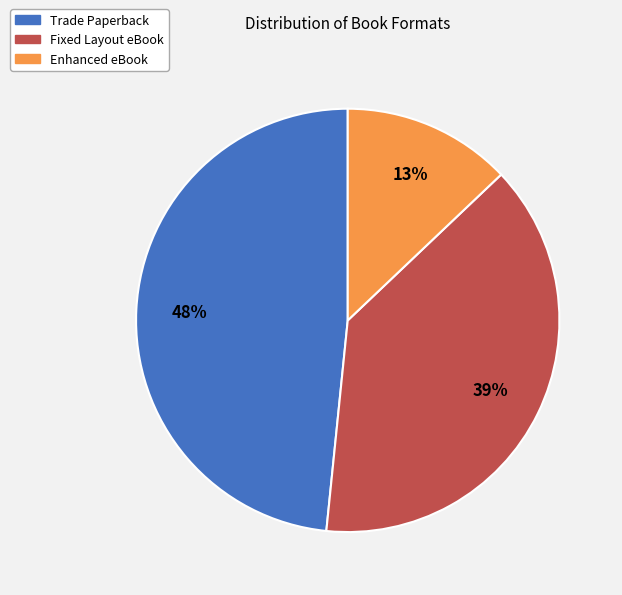

Is Trade Paperback the majority of the pie?

No